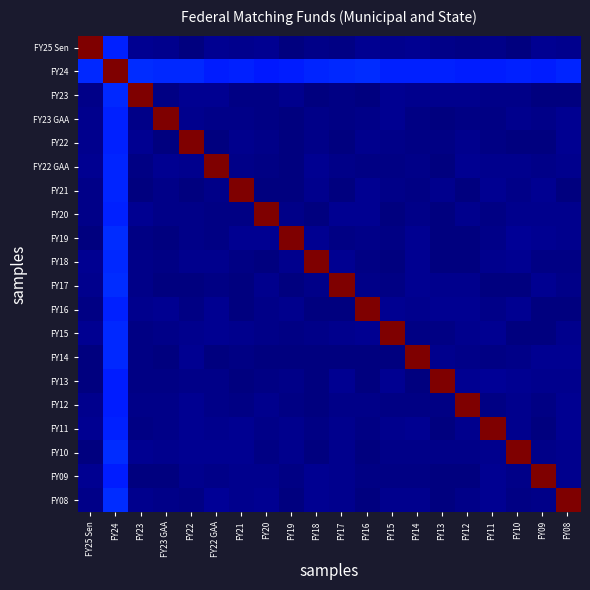

Reading right to left, transcribe all the data shown in this chart.

FY25 Sen: FY08=313064.6	FY09=410189.4	FY10=31629.0	FY11=274862.5	FY12=112623.7	FY13=219764.3	FY14=407775.9	FY15=319111.5	FY16=459321.9	FY17=183774.4	FY18=223219.6	FY19=63495.5	FY20=389588.1	FY21=377235.0	FY22 GAA=483536.6	FY22=46676.0	FY23 GAA=345628.6	FY23=425537.1	FY24=3934655.7	FY25 Sen=25164516.0
FY24: FY08=4049111.6	FY09=3829599.8	FY10=3952907.6	FY11=3781530.9	FY12=3811044.9	FY13=3949859.9	FY14=3900746.1	FY15=3878624.5	FY16=4196655.1	FY17=4086257.3	FY18=4055671.1	FY19=3793608.1	FY20=3738849.3	FY21=3948455.0	FY22 GAA=3813605.9	FY22=4102920.7	FY23 GAA=4159786.8	FY23=4198235.3	FY24=24956638.7	FY25 Sen=4092861.7
FY23: FY08=56763.2	FY09=69286.0	FY10=281878.7	FY11=227447.2	FY12=386943.8	FY13=349493.1	FY14=329512.4	FY15=390014.3	FY16=3648.9	FY17=99078.2	FY18=69263.9	FY19=338257.5	FY20=142900.8	FY21=192041.5	FY22 GAA=398856.2	FY22=412483.4	FY23 GAA=154814.7	FY23=25127993.4	FY24=4129830.1	FY25 Sen=216660.6
FY23 GAA: FY08=388514.5	FY09=276075.5	FY10=328058.1	FY11=145510.5	FY12=139459.1	FY13=28895.9	FY14=115944.8	FY15=422962.4	FY16=202474.4	FY17=106352.2	FY18=216445.3	FY19=15273.9	FY20=150643.3	FY21=277153.5	FY22 GAA=274364.2	FY22=314578.2	FY23 GAA=25160076.6	FY23=280141.5	FY24=3950623.4	FY25 Sen=331272.9
FY22: FY08=476734.4	FY09=58485.9	FY10=43440.9	FY11=179321.1	FY12=312379.8	FY13=149435.0	FY14=188841.2	FY15=221123.3	FY16=345109.3	FY17=75488.7	FY18=248327.1	FY19=79929.3	FY20=228914.9	FY21=358014.7	FY22 GAA=44629.4	FY22=24792185.5	FY23 GAA=82754.9	FY23=403443.6	FY24=3918552.2	FY25 Sen=329246.1
FY22 GAA: FY08=310905.9	FY09=214153.3	FY10=356579.2	FY11=375936.4	FY12=424554.0	FY13=87611.9	FY14=287072.0	FY15=151637.8	FY16=100295.0	FY17=225891.2	FY18=447346.5	FY19=47773.2	FY20=134928.0	FY21=222711.9	FY22 GAA=25136233.1	FY22=385963.4	FY23 GAA=480341.8	FY23=131770.1	FY24=4063927.2	FY25 Sen=450309.5
FY21: FY08=41002.5	FY09=387938.1	FY10=239038.5	FY11=475079.8	FY12=11302.0	FY13=292868.7	FY14=171915.1	FY15=287984.7	FY16=458506.7	FY17=84549.0	FY18=291247.6	FY19=51248.4	FY20=71628.9	FY21=24944414.3	FY22 GAA=244831.0	FY22=20624.8	FY23 GAA=206081.9	FY23=41852.2	FY24=4039215.4	FY25 Sen=289489.8
FY20: FY08=380956.0	FY09=360312.0	FY10=326822.1	FY11=139384.7	FY12=333174.7	FY13=53812.2	FY14=274590.6	FY15=69510.1	FY16=444153.9	FY17=409525.6	FY18=10711.3	FY19=217532.7	FY20=25038983.9	FY21=164331.8	FY22 GAA=132318.1	FY22=234670.1	FY23 GAA=283359.0	FY23=464804.2	FY24=3960342.9	FY25 Sen=241196.9
FY19: FY08=371024.0	FY09=441931.8	FY10=491839.8	FY11=215642.2	FY12=22258.5	FY13=81582.7	FY14=463920.6	FY15=126861.1	FY16=255271.9	FY17=144184.3	FY18=472274.6	FY19=24938108.9	FY20=400584.4	FY21=411259.2	FY22 GAA=183836.0	FY22=274995.2	FY23 GAA=18542.4	FY23=114098.3	FY24=4171131.8	FY25 Sen=53398.4
FY18: FY08=153802.2	FY09=97356.7	FY10=433449.2	FY11=297065.2	FY12=88848.7	FY13=75970.6	FY14=411914.9	FY15=60841.1	FY16=119429.5	FY17=464302.0	FY18=24911009.3	FY19=370122.8	FY20=46819.4	FY21=185191.7	FY22 GAA=327931.6	FY22=382623.7	FY23 GAA=156580.3	FY23=257155.8	FY24=4159948.1	FY25 Sen=441493.3
FY17: FY08=197047.1	FY09=459717.2	FY10=61334.7	FY11=64954.7	FY12=366254.2	FY13=354569.1	FY14=398539.1	FY15=99012.5	FY16=288012.2	FY17=25125018.4	FY18=250946.5	FY19=60382.5	FY20=335860.2	FY21=65333.5	FY22 GAA=113821.8	FY22=6907.1	FY23 GAA=71318.3	FY23=248176.6	FY24=4198794.6	FY25 Sen=385296.3
FY16: FY08=54093.8	FY09=8840.2	FY10=388943.3	FY11=231643.0	FY12=398656.2	FY13=462423.6	FY14=295409.8	FY15=478882.5	FY16=24988649.8	FY17=69554.9	FY18=52484.7	FY19=314209.8	FY20=275166.5	FY21=12320.8	FY22 GAA=458352.2	FY22=141968.1	FY23 GAA=473624.6	FY23=328527.8	FY24=3959290.7	FY25 Sen=149155.8
FY15: FY08=294612.4	FY09=32987.8	FY10=52177.8	FY11=404706.7	FY12=369738.5	FY13=117294.3	FY14=122833.9	FY15=25005888.7	FY16=429944.5	FY17=323109.1	FY18=211075.1	FY19=185452.6	FY20=204478.1	FY21=298911.1	FY22 GAA=430067.5	FY22=300352.7	FY23 GAA=263059.3	FY23=115301.1	FY24=4112056.7	FY25 Sen=411080.2
FY14: FY08=421836.6	FY09=433668.7	FY10=250052.6	FY11=157602.3	FY12=195090.6	FY13=337374.8	FY14=25073910.9	FY15=26457.1	FY16=86555.6	FY17=27455.0	FY18=10481.3	FY19=57239.0	FY20=76133.7	FY21=141112.6	FY22 GAA=82040.6	FY22=456450.1	FY23 GAA=71305.6	FY23=153807.6	FY24=4125858.2	FY25 Sen=72446.2
FY13: FY08=318426.6	FY09=386323.6	FY10=397498.9	FY11=485493.4	FY12=447371.7	FY13=25199020.4	FY14=49122.3	FY15=458368.8	FY16=25753.3	FY17=413077.5	FY18=50390.5	FY19=259581.7	FY20=185170.1	FY21=24411.3	FY22 GAA=206307.4	FY22=283113.5	FY23 GAA=123601.1	FY23=117335.2	FY24=3807093.3	FY25 Sen=21547.0
FY12: FY08=470271.6	FY09=147137.5	FY10=339867.1	FY11=188069.4	FY12=24943241.9	FY13=181590.9	FY14=182145.7	FY15=115266.0	FY16=206618.1	FY17=236844.9	FY18=69271.8	FY19=132064.2	FY20=316979.4	FY21=190857.5	FY22 GAA=229372.0	FY22=425028.7	FY23 GAA=254858.4	FY23=265685.3	FY24=3783825.9	FY25 Sen=386085.1
FY11: FY08=463869.2	FY09=41876.4	FY10=359678.1	FY11=24828060.2	FY12=304498.0	FY13=65472.6	FY14=426588.4	FY15=344354.9	FY16=100315.5	FY17=364226.7	FY18=142815.3	FY19=313685.7	FY20=264027.1	FY21=398671.5	FY22 GAA=323434.4	FY22=420562.3	FY23 GAA=265371.4	FY23=162741.9	FY24=3955487.5	FY25 Sen=454159.1
FY10: FY08=297169.7	FY09=243920.3	FY10=25177049.5	FY11=378614.6	FY12=259026.0	FY13=230950.9	FY14=283707.2	FY15=280000.0	FY16=84895.2	FY17=305383.2	FY18=47108.1	FY19=292452.6	FY20=125581.5	FY21=468868.6	FY22 GAA=394073.7	FY22=387883.0	FY23 GAA=294239.8	FY23=396933.1	FY24=4192378.2	FY25 Sen=68101.9
FY09: FY08=361645.8	FY09=24970909.4	FY10=217033.4	FY11=463962.2	FY12=73244.2	FY13=78115.3	FY14=155842.3	FY15=180500.3	FY16=134082.1	FY17=377925.1	FY18=445247.2	FY19=165357.1	FY20=332674.8	FY21=383768.1	FY22 GAA=207470.1	FY22=326049.3	FY23 GAA=43470.2	FY23=58038.7	FY24=3776481.5	FY25 Sen=461538.0
FY08: FY08=25000148.1	FY09=227264.9	FY10=146385.4	FY11=409083.3	FY12=225168.4	FY13=6097.4	FY14=340042.1	FY15=291551.6	FY16=60426.6	FY17=315745.7	FY18=421540.3	FY19=58720.2	FY20=471429.7	FY21=355735.3	FY22 GAA=488992.9	FY22=186530.7	FY23 GAA=237584.5	FY23=386731.9	FY24=4181107.7	FY25 Sen=274073.6